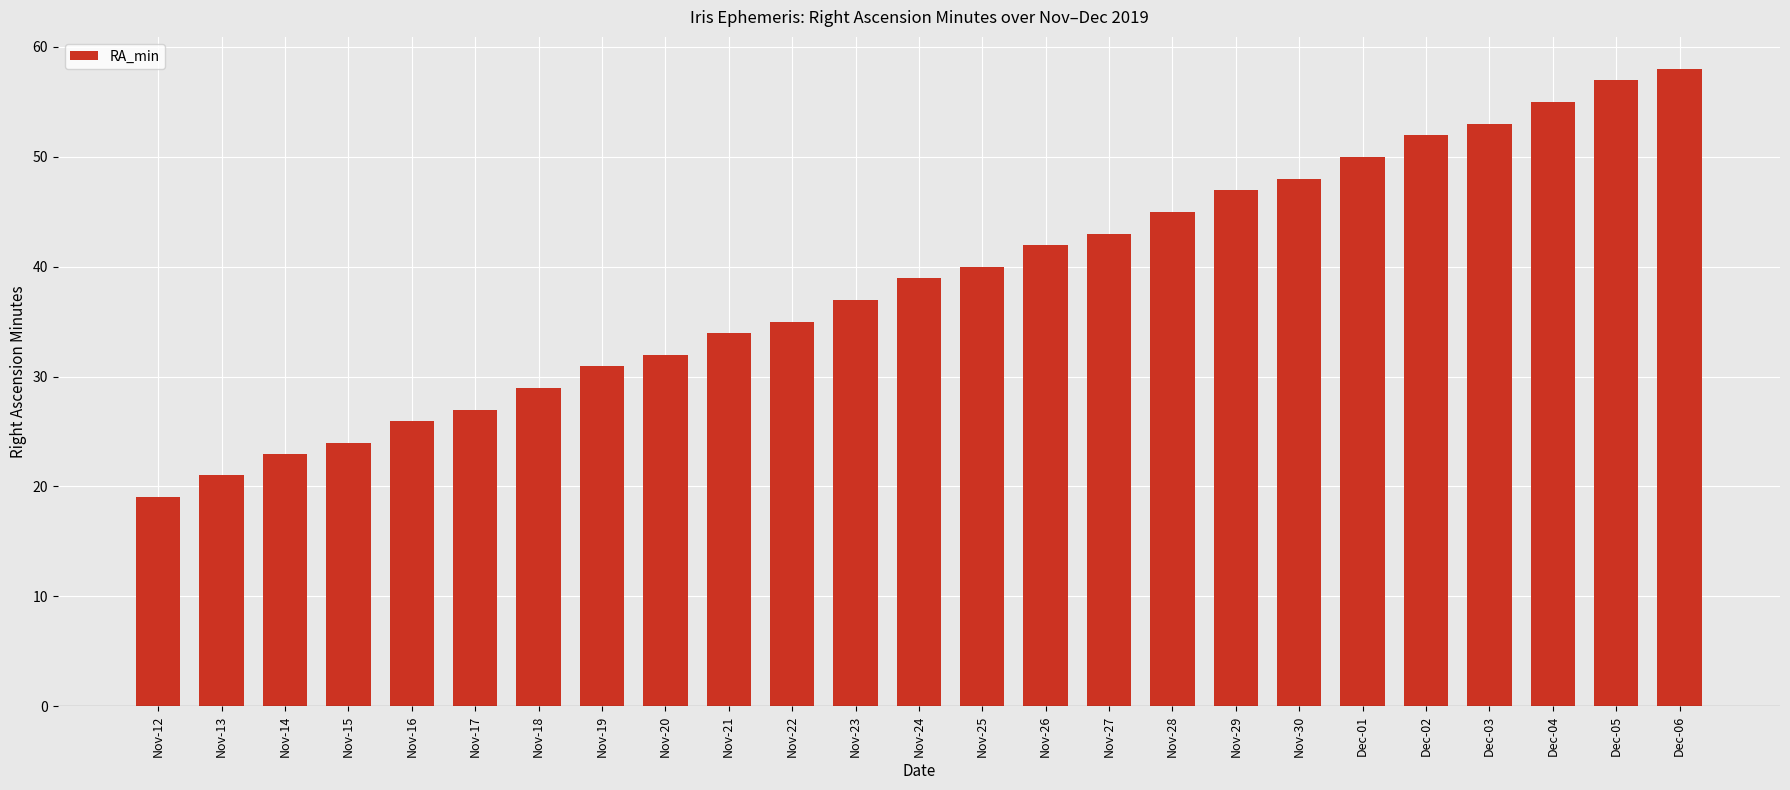

The chart shows a value of 40 at Nov-25. True or false?

True